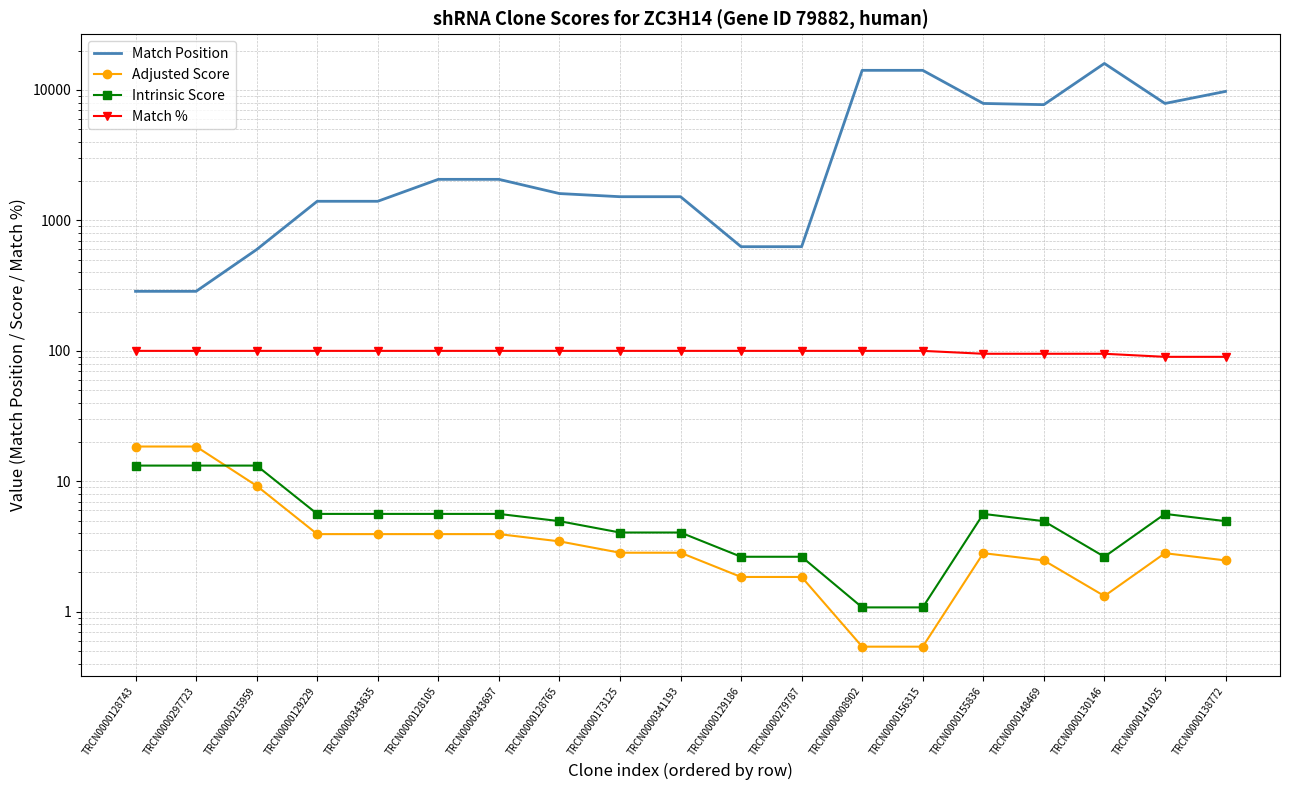

Read the Intrinsic Score value at TRCN0000129186.

2.6